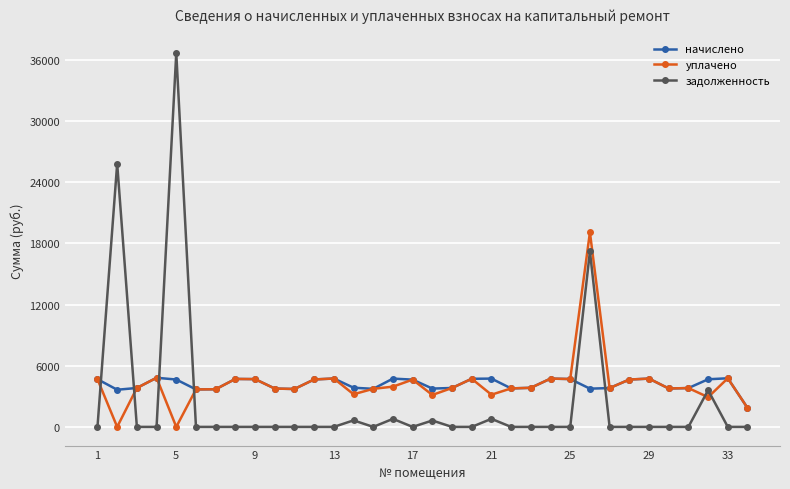

How many values in the начислено series are below 4636?

17